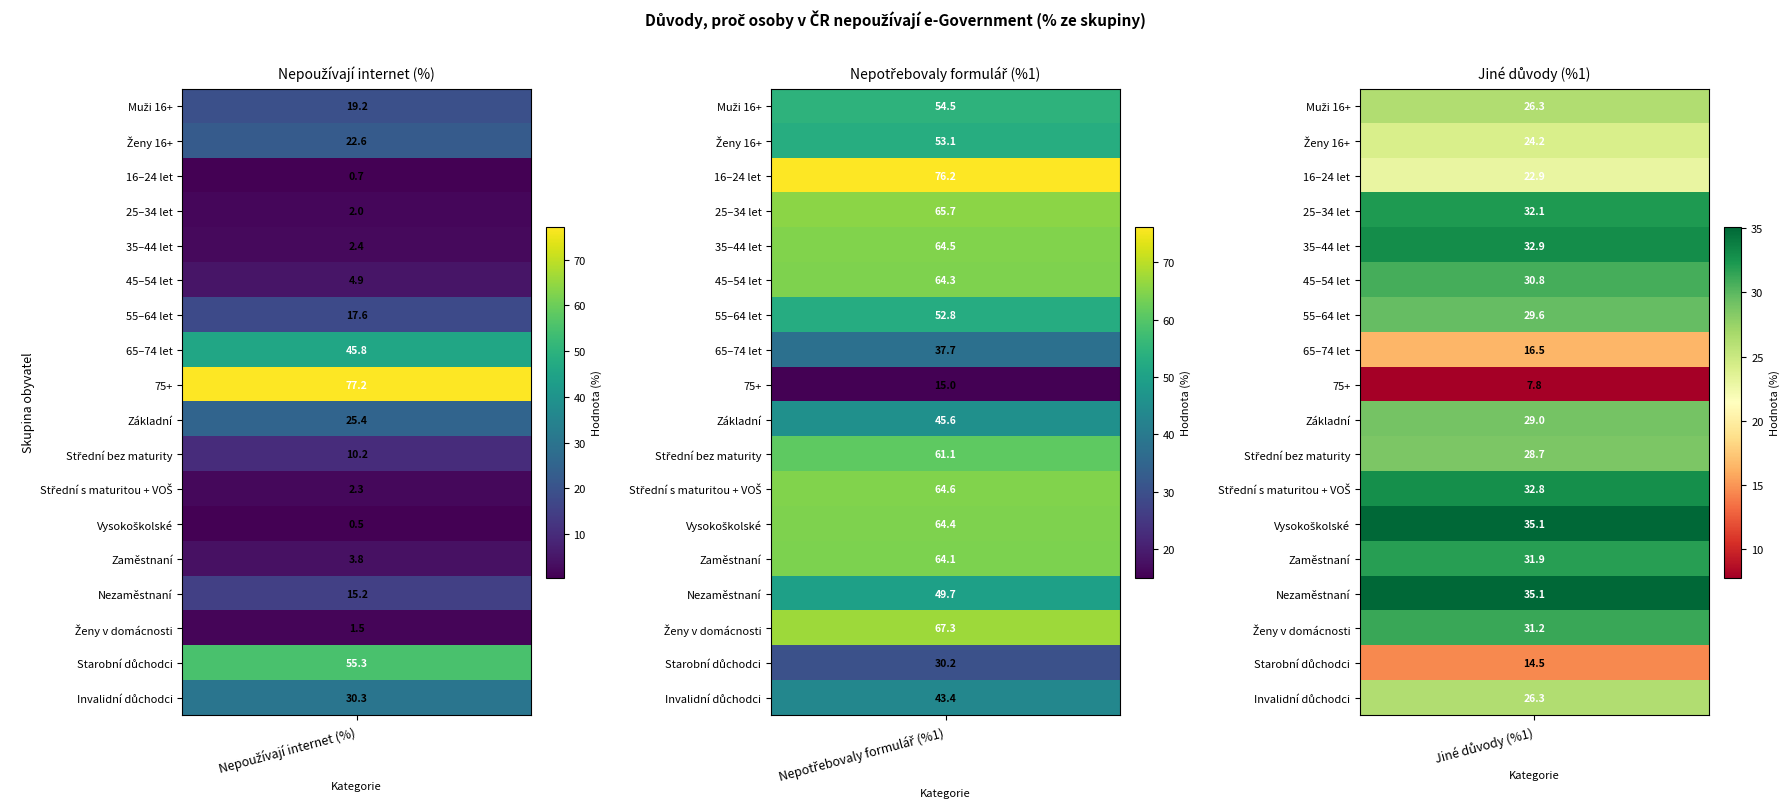

Reading left to right, list all the values displayed in this chart.

Muži 16+: 19.2	54.5	26.3
Ženy 16+: 22.6	53.1	24.2
16–24 let: 0.7	76.2	22.9
25–34 let: 2.0	65.7	32.1
35–44 let: 2.4	64.5	32.9
45–54 let: 4.9	64.3	30.8
55–64 let: 17.6	52.8	29.6
65–74 let: 45.8	37.7	16.5
75+: 77.2	15.0	7.8
Základní: 25.4	45.6	29.0
Střední bez maturity: 10.2	61.1	28.7
Střední s maturitou + VOŠ: 2.3	64.6	32.8
Vysokoškolské: 0.5	64.4	35.1
Zaměstnaní: 3.8	64.1	31.9
Nezaměstnaní: 15.2	49.7	35.1
Ženy v domácnosti: 1.5	67.3	31.2
Starobní důchodci: 55.3	30.2	14.5
Invalidní důchodci: 30.3	43.4	26.3